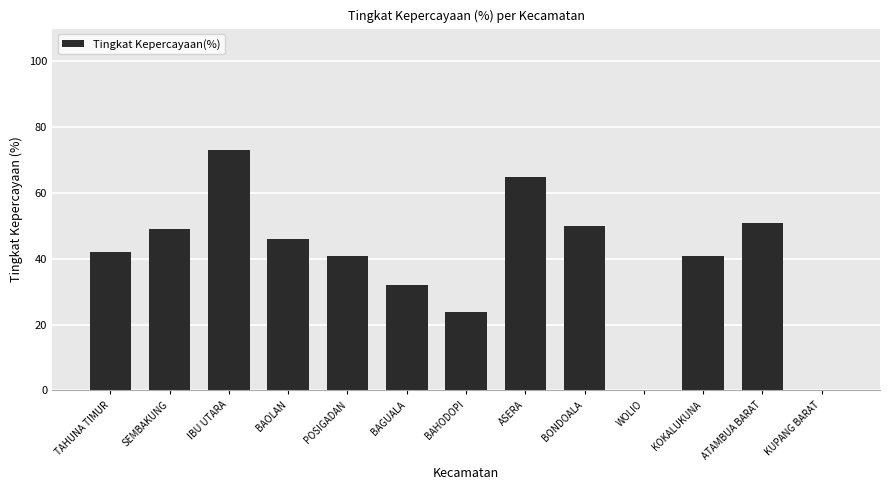

How many data points does each series have?

13